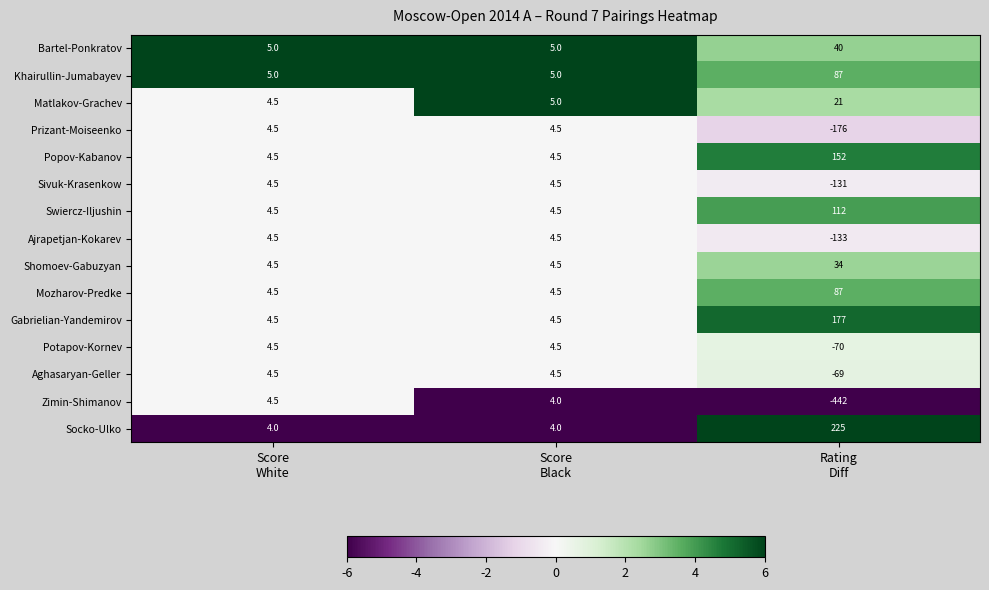

What is the minimum value for Matlakov-Grachev?

4.5